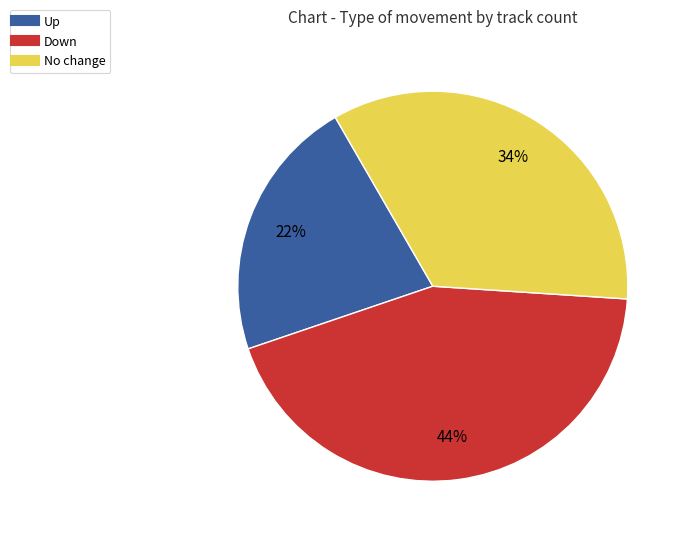

Does any single category account for the majority?

No